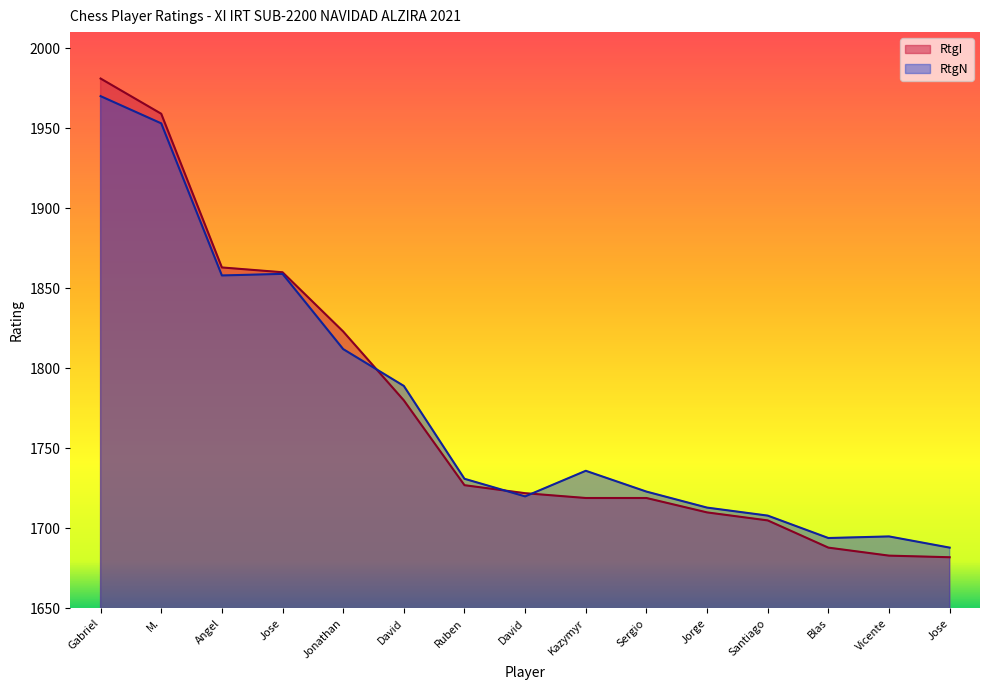

Where do RtgI and RtgN first cross each other?

Jonathan and David